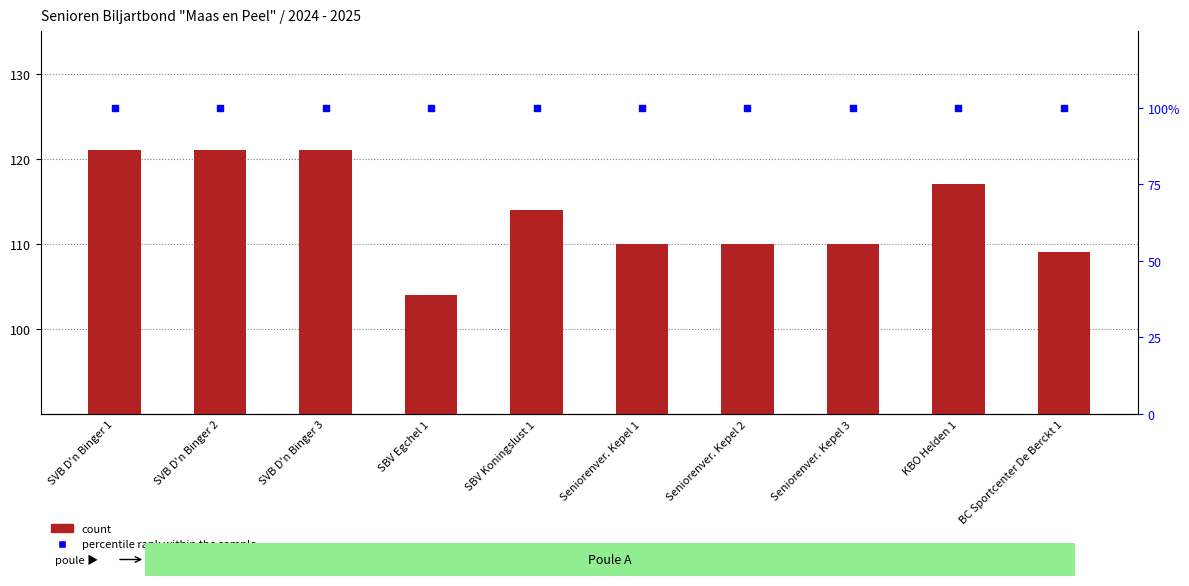

At how many categories does at least one series exceed 104?

9